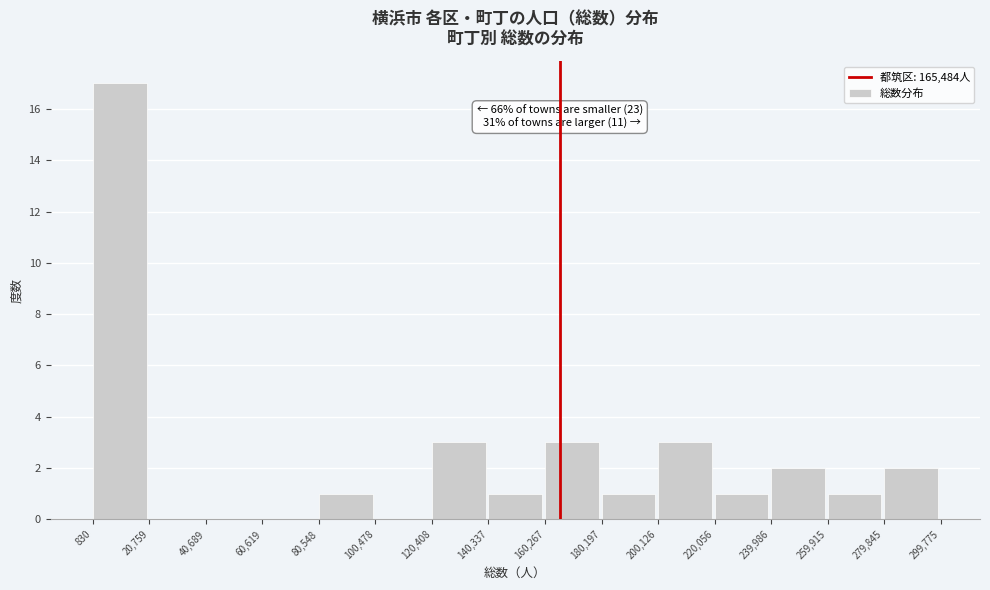

Over which range of the x-axis is the bar tallest?

830 to 20,759